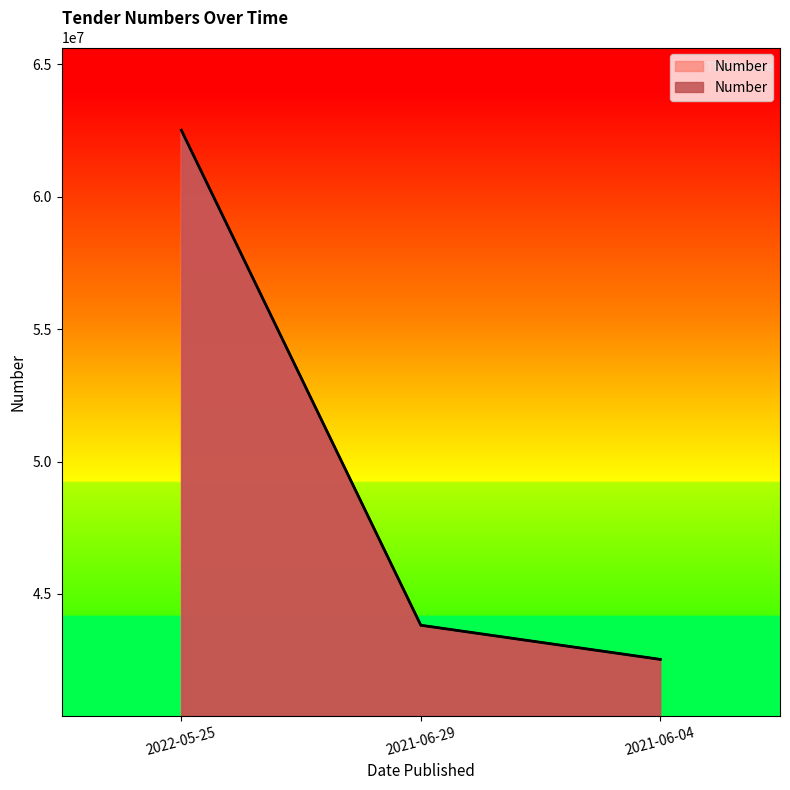

Which has a higher value, 2021-06-04 or 2022-05-25?

2022-05-25